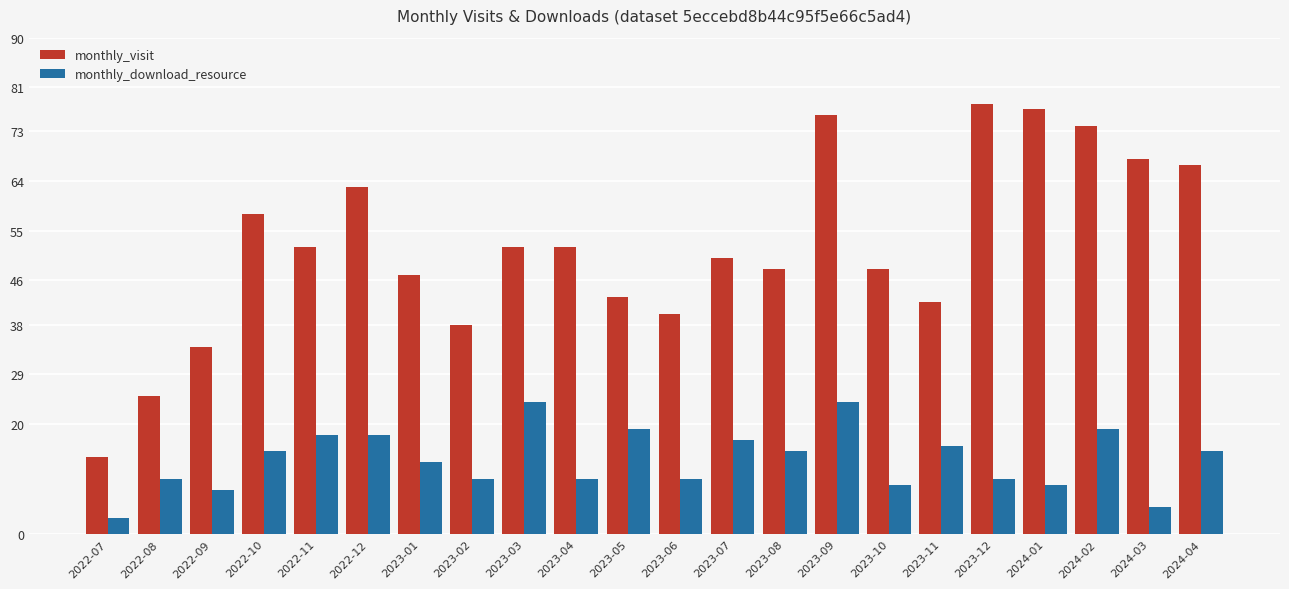

What is the difference between the monthly_visit values at 2023-01 and 2022-11?

5